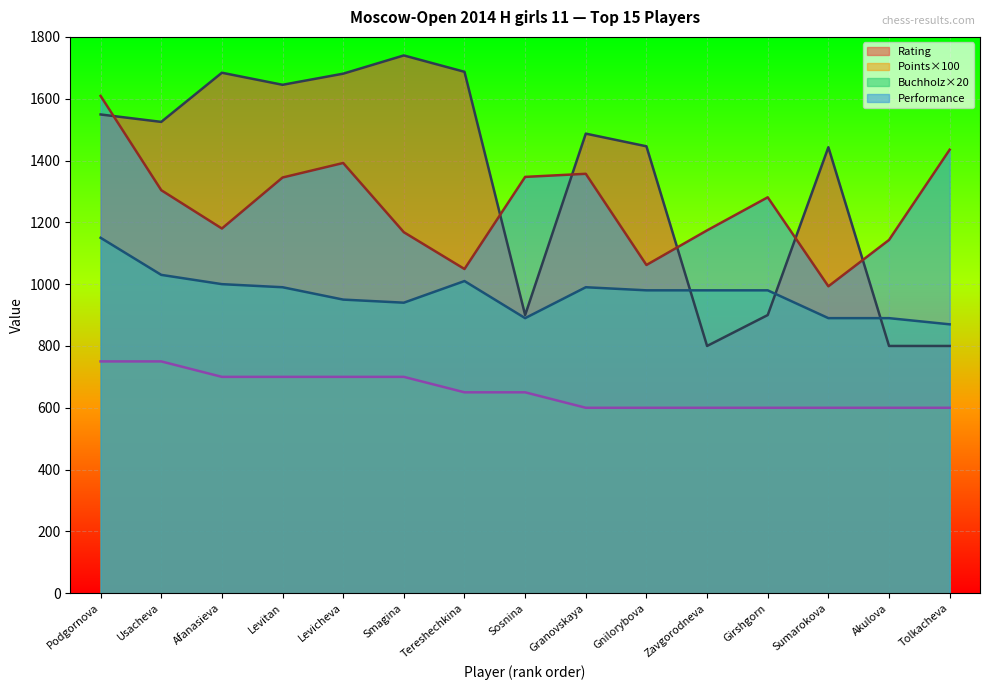

What is the label of the 7th point from the left?

Tereshechkina